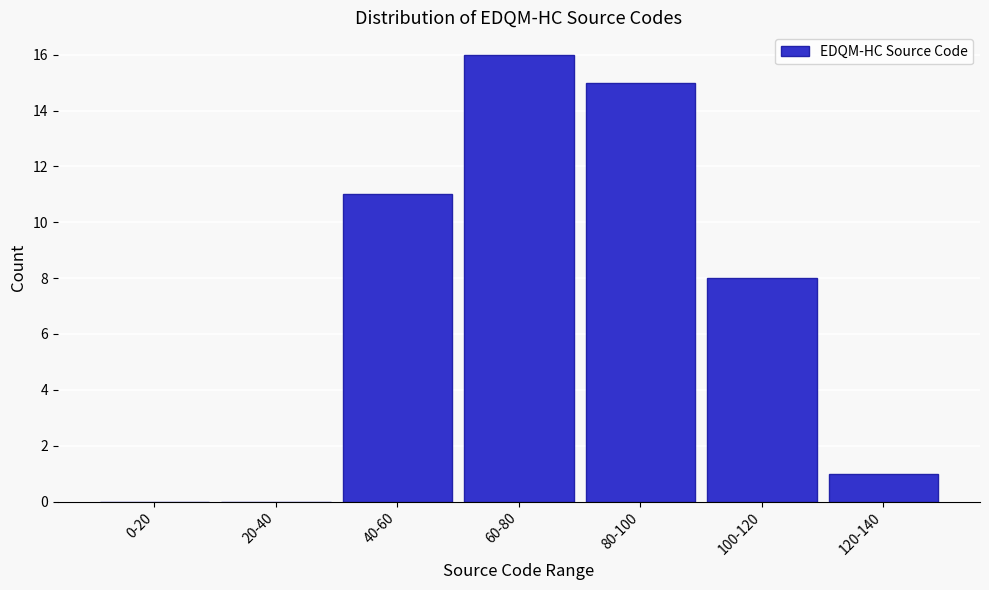

Reading left to right, list all the values displayed in this chart.

0-20=0	20-40=0	40-60=11	60-80=16	80-100=15	100-120=8	120-140=1